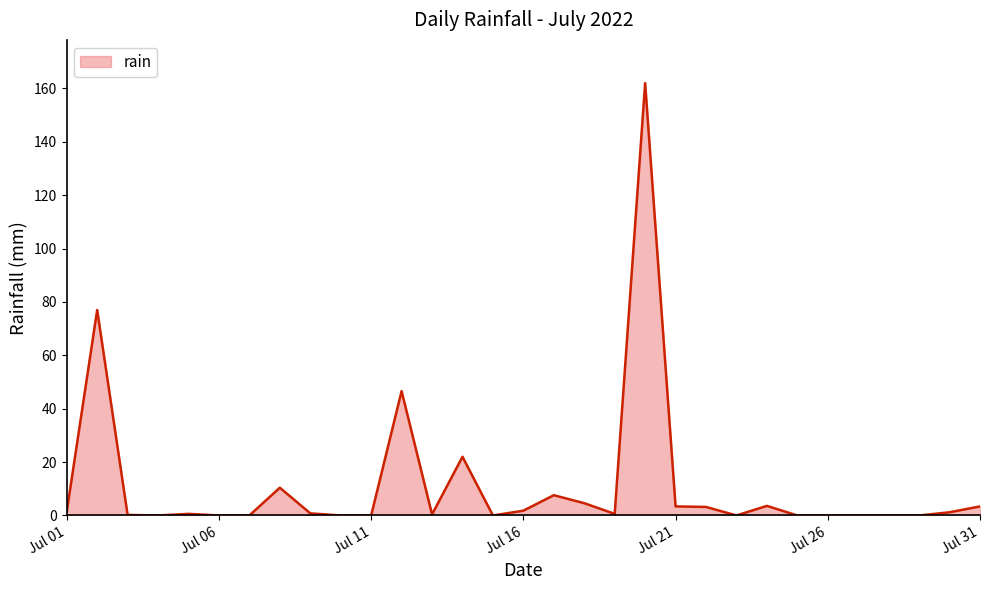

What is the greatest value displayed?

162.0